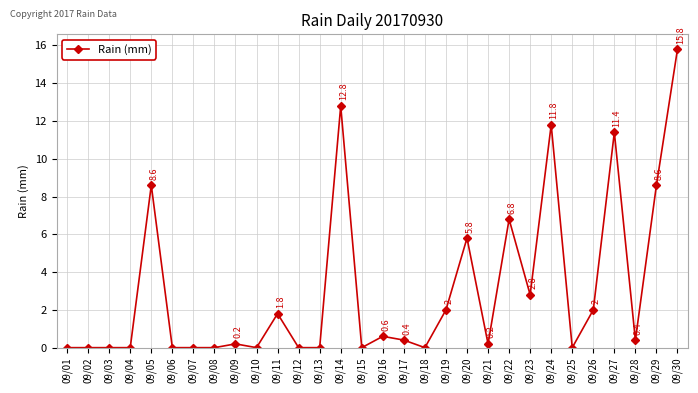

Where is the data nearest to the value 7?

09/22